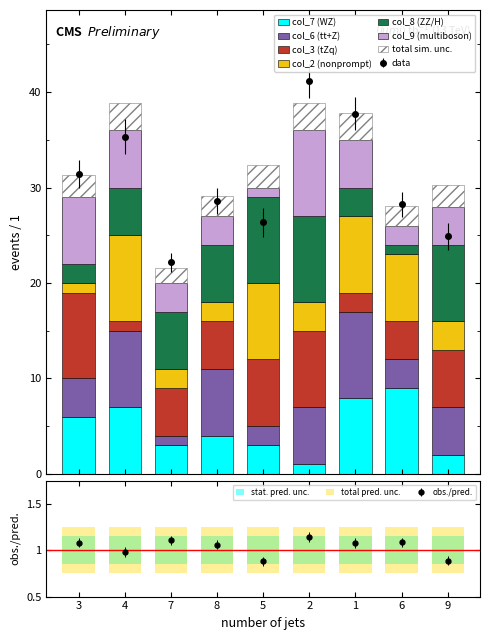

What is the average value of the col_7 (WZ) series?

4.8